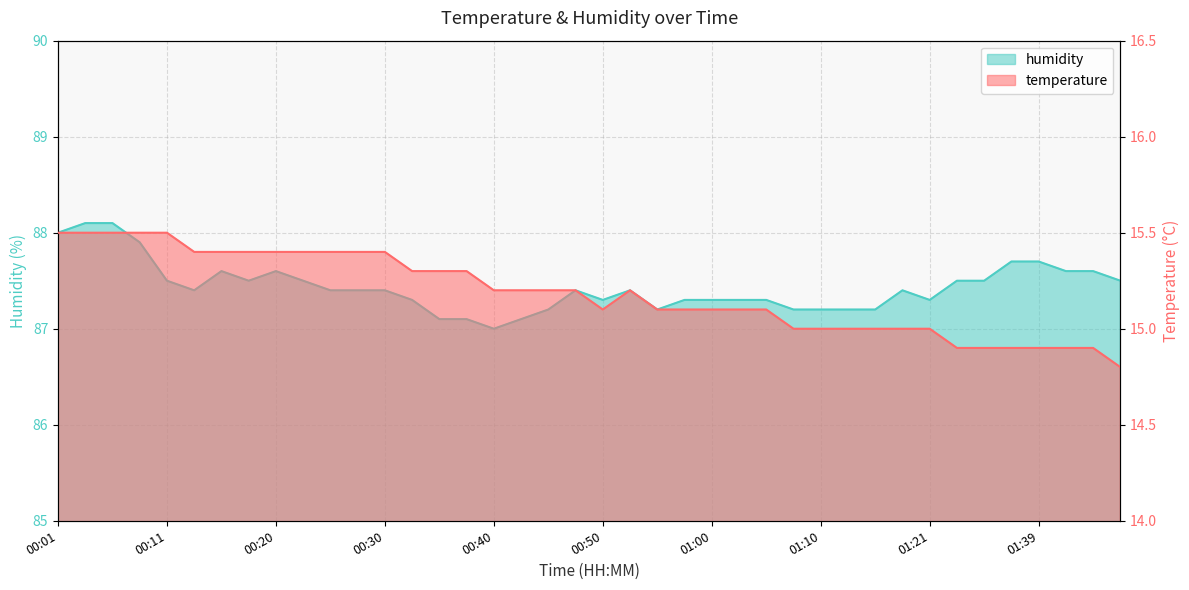

Which series changed the most between 01:39 and 01:47?

humidity